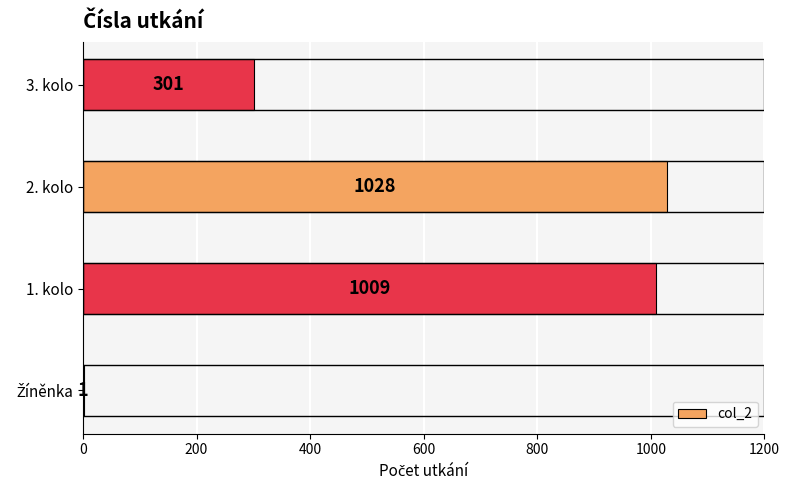

The value at 1. kolo is 248. True or false?

False